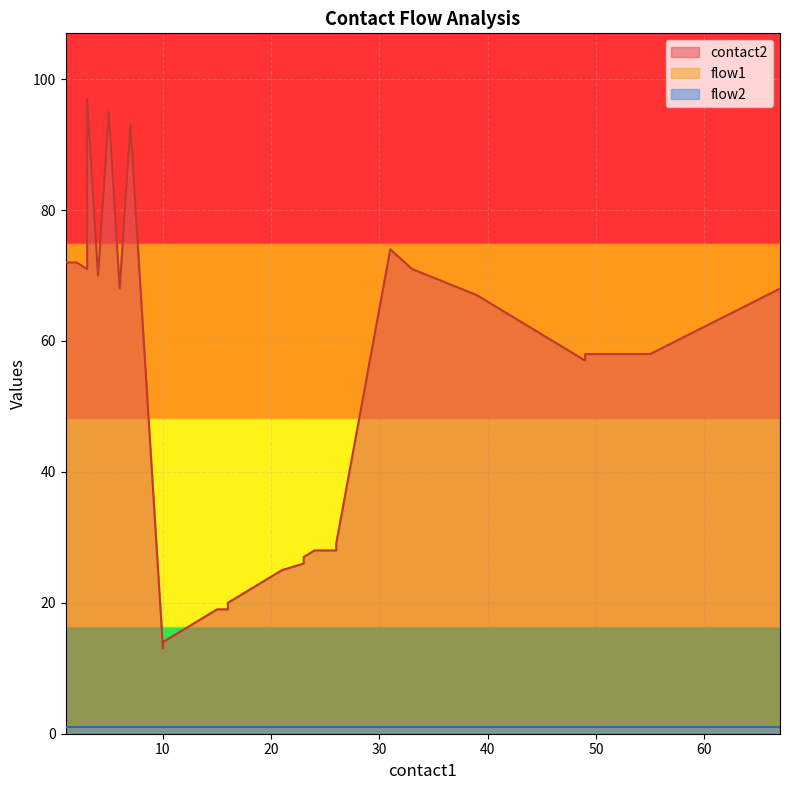

Reading left to right, what are all the values shown in this chart?

contact2: 72	72	71	97	70	95	68	93	66	13	14	15	16	17	18	19	19	20	22	23	25	26	27	28	28	28	29	74	71	69	67	65	63	61	60	59	57	58	58	68
flow1: 1	1	1	1	1	1	1	1	1	1	1	1	1	1	1	1	1	1	1	1	1	1	1	1	1	1	1	1	1	1	1	1	1	1	1	1	1	1	1	1
flow2: 1	1	1	1	1	1	1	1	1	1	1	1	1	1	1	1	1	1	1	1	1	1	1	1	1	1	1	1	1	1	1	1	1	1	1	1	1	1	1	1